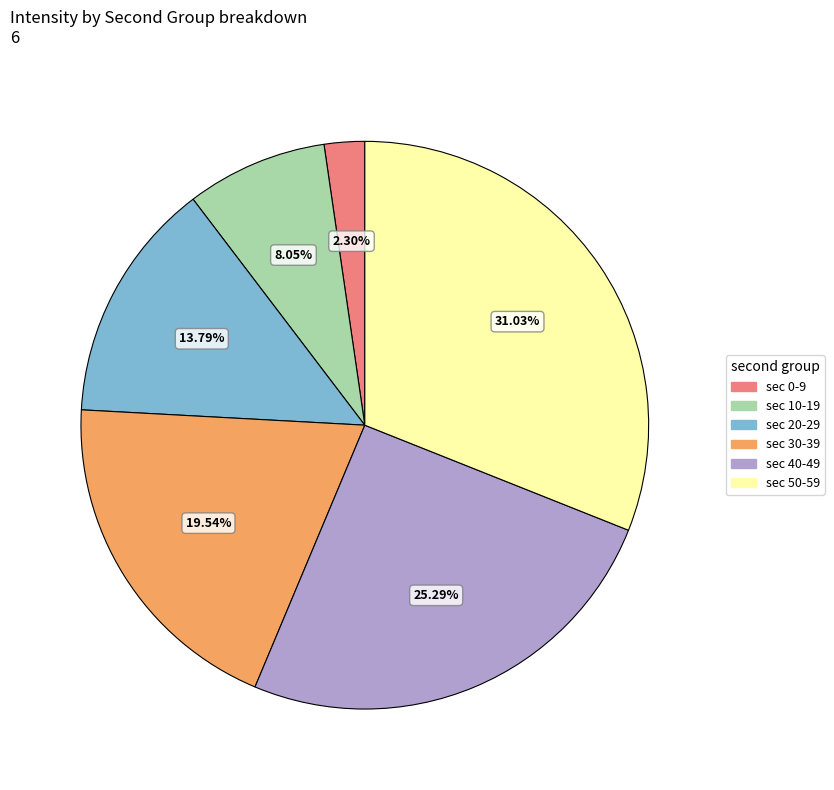

To the nearest percent, what is the difference between the largest and smallest slice percentages?

29%